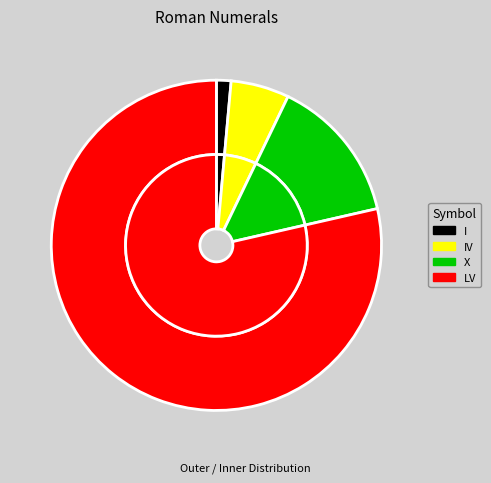

Count the number of slices in the pie.

4